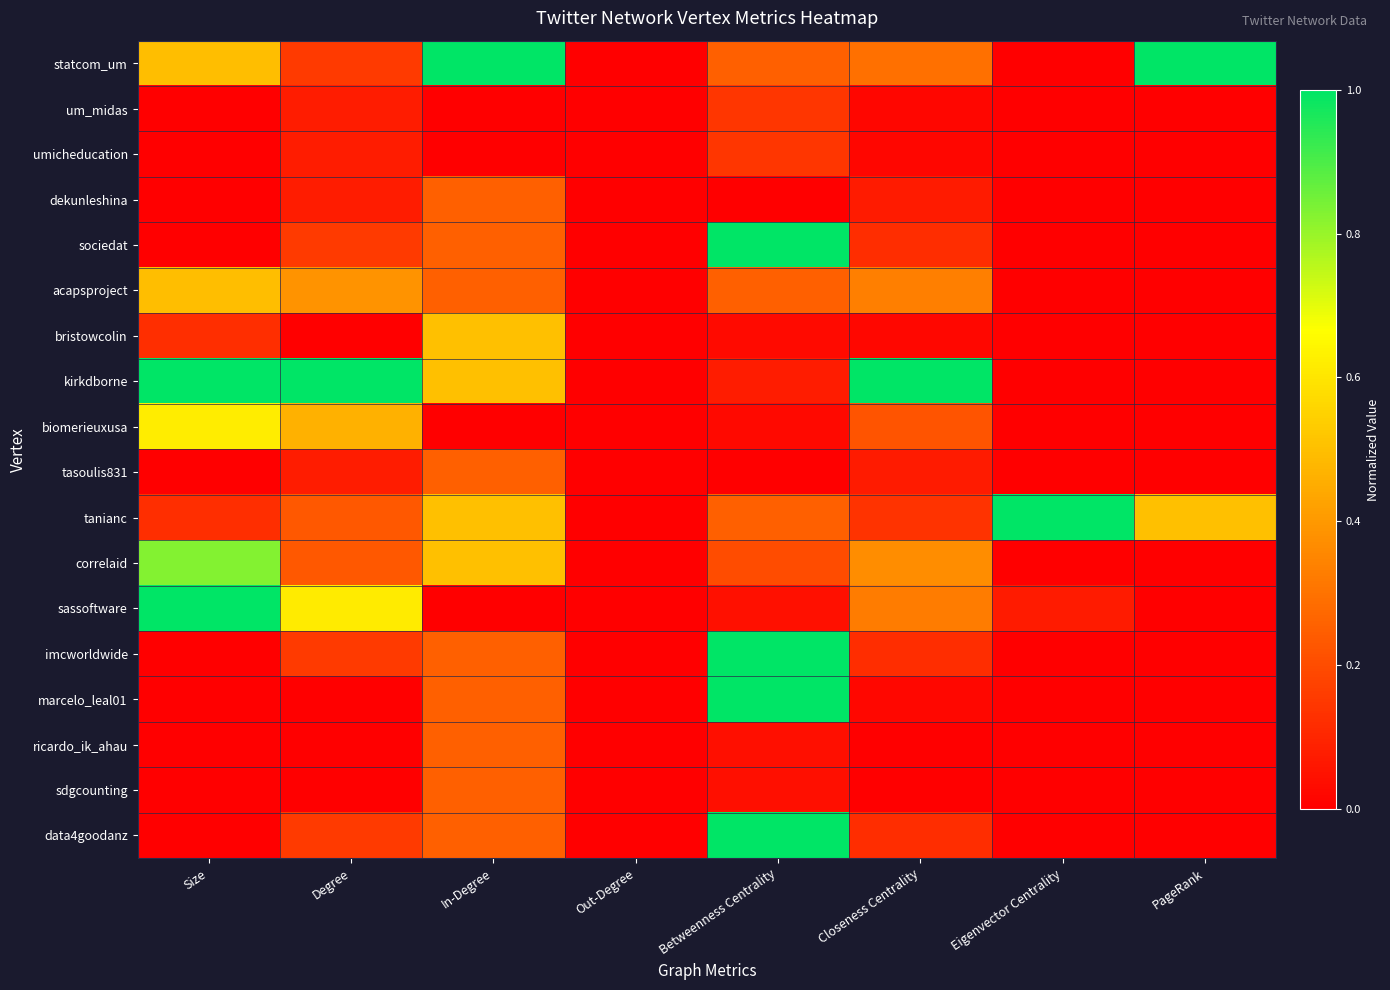

Reading left to right, list all the values displayed in this chart.

statcom_um: Size=0.5	Degree=0.2	In-Degree=1.0	Out-Degree=0.0	Betweenness Centrality=0.2	Closeness Centrality=0.3	Eigenvector Centrality=0.0	PageRank=1.0
um_midas: Size=0.0	Degree=0.1	In-Degree=0.0	Out-Degree=0.0	Betweenness Centrality=0.1	Closeness Centrality=0.0	Eigenvector Centrality=0.0	PageRank=0.0
umicheducation: Size=0.0	Degree=0.1	In-Degree=0.0	Out-Degree=0.0	Betweenness Centrality=0.1	Closeness Centrality=0.0	Eigenvector Centrality=0.0	PageRank=0.0
dekunleshina: Size=0.0	Degree=0.1	In-Degree=0.2	Out-Degree=0.0	Betweenness Centrality=0.0	Closeness Centrality=0.1	Eigenvector Centrality=0.0	PageRank=0.0
sociedat: Size=0.0	Degree=0.2	In-Degree=0.2	Out-Degree=0.0	Betweenness Centrality=1.0	Closeness Centrality=0.1	Eigenvector Centrality=0.0	PageRank=0.0
acapsproject: Size=0.5	Degree=0.4	In-Degree=0.2	Out-Degree=0.0	Betweenness Centrality=0.2	Closeness Centrality=0.3	Eigenvector Centrality=0.0	PageRank=0.0
bristowcolin: Size=0.1	Degree=0.0	In-Degree=0.5	Out-Degree=0.0	Betweenness Centrality=0.0	Closeness Centrality=0.0	Eigenvector Centrality=0.0	PageRank=0.0
kirkdborne: Size=1.0	Degree=1.0	In-Degree=0.5	Out-Degree=0.0	Betweenness Centrality=0.1	Closeness Centrality=1.0	Eigenvector Centrality=0.0	PageRank=0.0
biomerieuxusa: Size=0.6	Degree=0.5	In-Degree=0.0	Out-Degree=0.0	Betweenness Centrality=0.0	Closeness Centrality=0.2	Eigenvector Centrality=0.0	PageRank=0.0
tasoulis831: Size=0.0	Degree=0.1	In-Degree=0.2	Out-Degree=0.0	Betweenness Centrality=0.0	Closeness Centrality=0.1	Eigenvector Centrality=0.0	PageRank=0.0
tanianc: Size=0.1	Degree=0.2	In-Degree=0.5	Out-Degree=0.0	Betweenness Centrality=0.2	Closeness Centrality=0.1	Eigenvector Centrality=1.0	PageRank=0.5
correlaid: Size=0.8	Degree=0.2	In-Degree=0.5	Out-Degree=0.0	Betweenness Centrality=0.2	Closeness Centrality=0.4	Eigenvector Centrality=0.0	PageRank=0.0
sassoftware: Size=1.0	Degree=0.6	In-Degree=0.0	Out-Degree=0.0	Betweenness Centrality=0.0	Closeness Centrality=0.3	Eigenvector Centrality=0.1	PageRank=0.0
imcworldwide: Size=0.0	Degree=0.2	In-Degree=0.2	Out-Degree=0.0	Betweenness Centrality=1.0	Closeness Centrality=0.1	Eigenvector Centrality=0.0	PageRank=0.0
marcelo_leal01: Size=0.0	Degree=0.0	In-Degree=0.2	Out-Degree=0.0	Betweenness Centrality=1.0	Closeness Centrality=0.0	Eigenvector Centrality=0.0	PageRank=0.0
ricardo_ik_ahau: Size=0.0	Degree=0.0	In-Degree=0.2	Out-Degree=0.0	Betweenness Centrality=0.0	Closeness Centrality=0.0	Eigenvector Centrality=0.0	PageRank=0.0
sdgcounting: Size=0.0	Degree=0.0	In-Degree=0.2	Out-Degree=0.0	Betweenness Centrality=0.0	Closeness Centrality=0.0	Eigenvector Centrality=0.0	PageRank=0.0
data4goodanz: Size=0.0	Degree=0.2	In-Degree=0.2	Out-Degree=0.0	Betweenness Centrality=1.0	Closeness Centrality=0.1	Eigenvector Centrality=0.0	PageRank=0.0